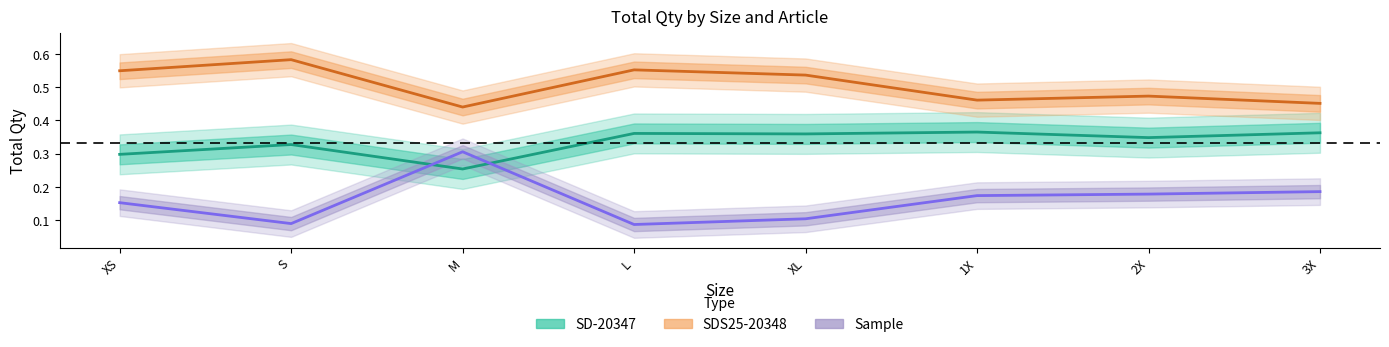

The value of SD-20347 at XS is 0.3. True or false?

True